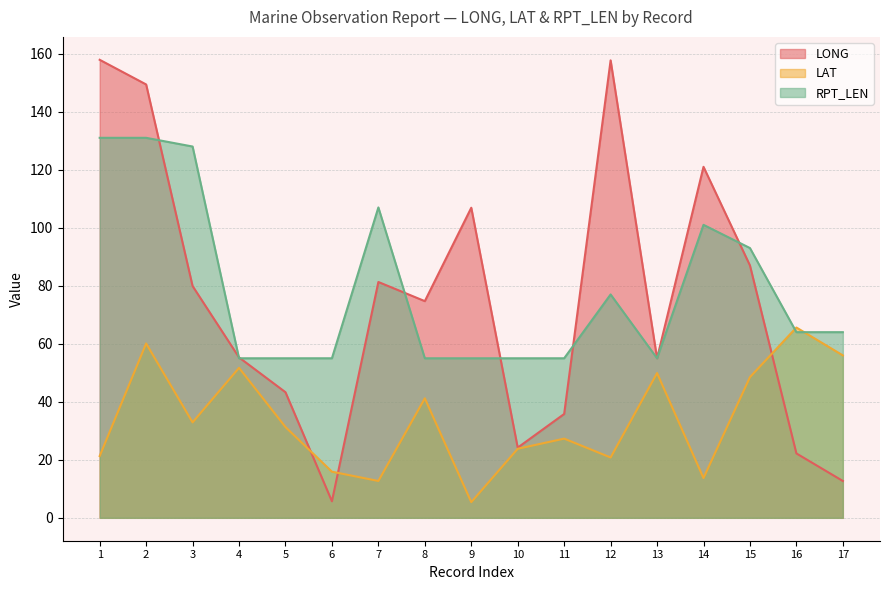

Which series has the largest range (max minus min)?

LONG